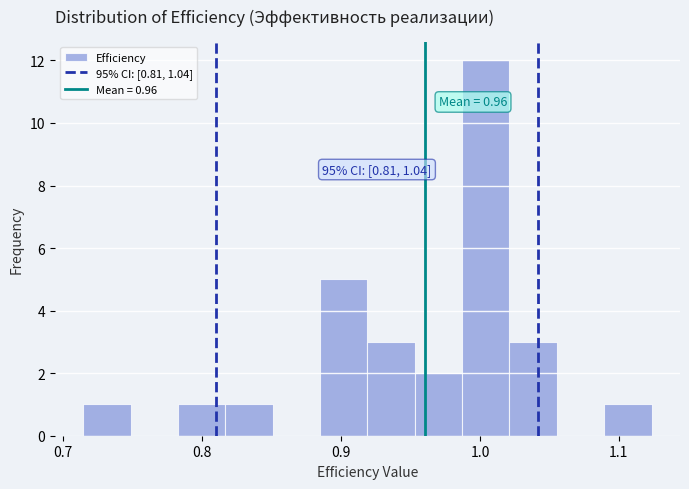

Read against the x-axis, roughly where is the centre of the tallest bar?

1.00